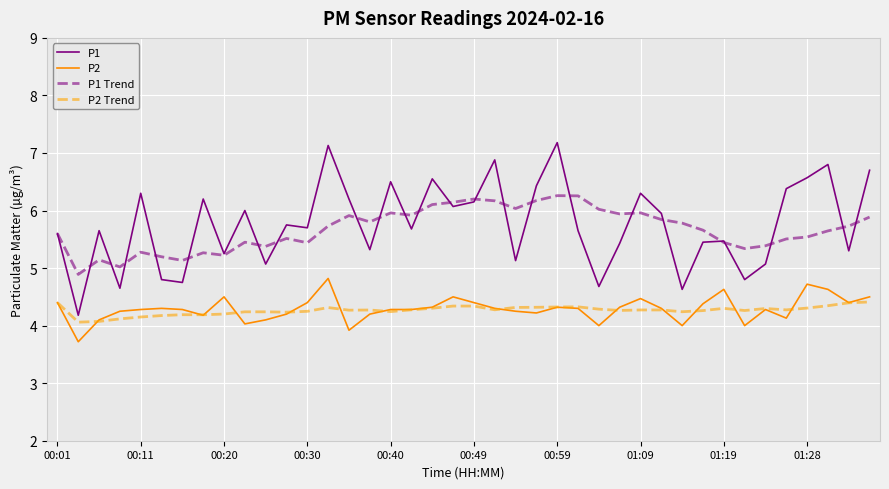

How many lines are shown in the chart?

4